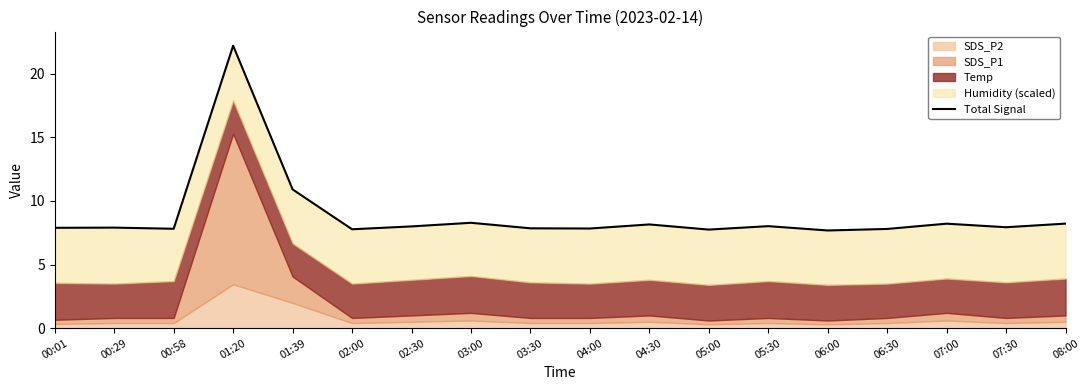

What is the label of the 13th point from the right?

02:00